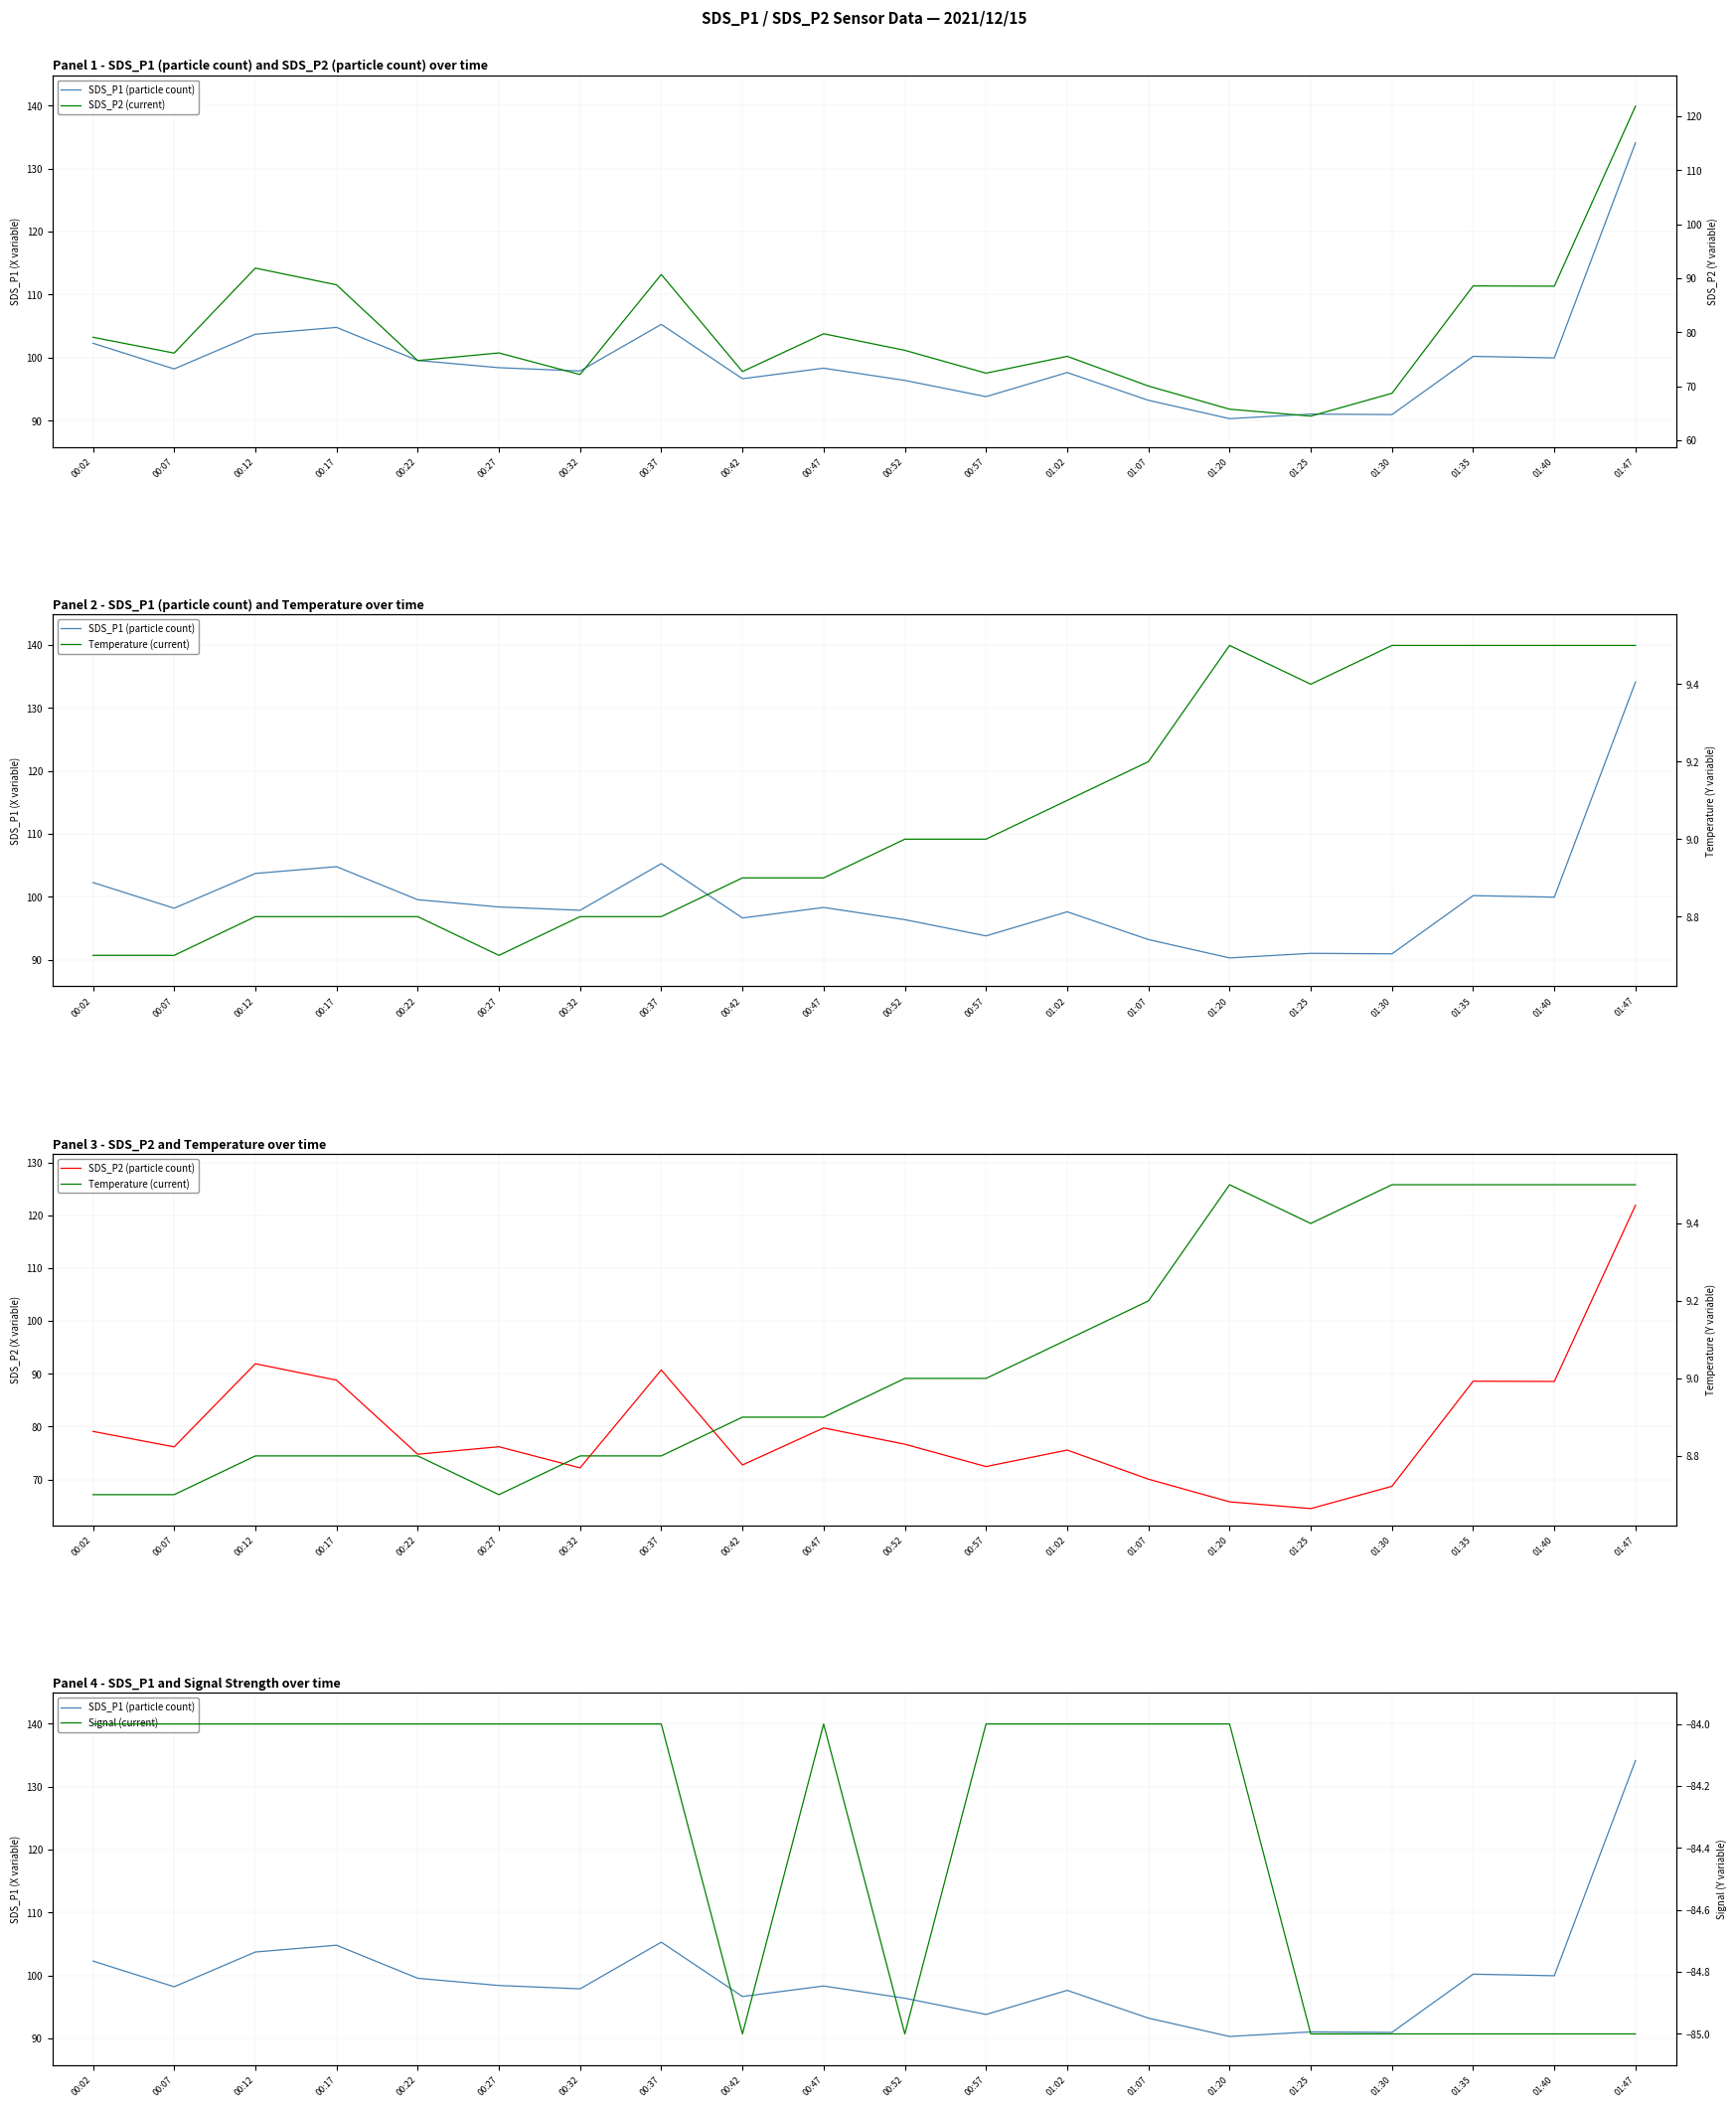

What value does the Temperature (current) series have at 01:07?

9.2